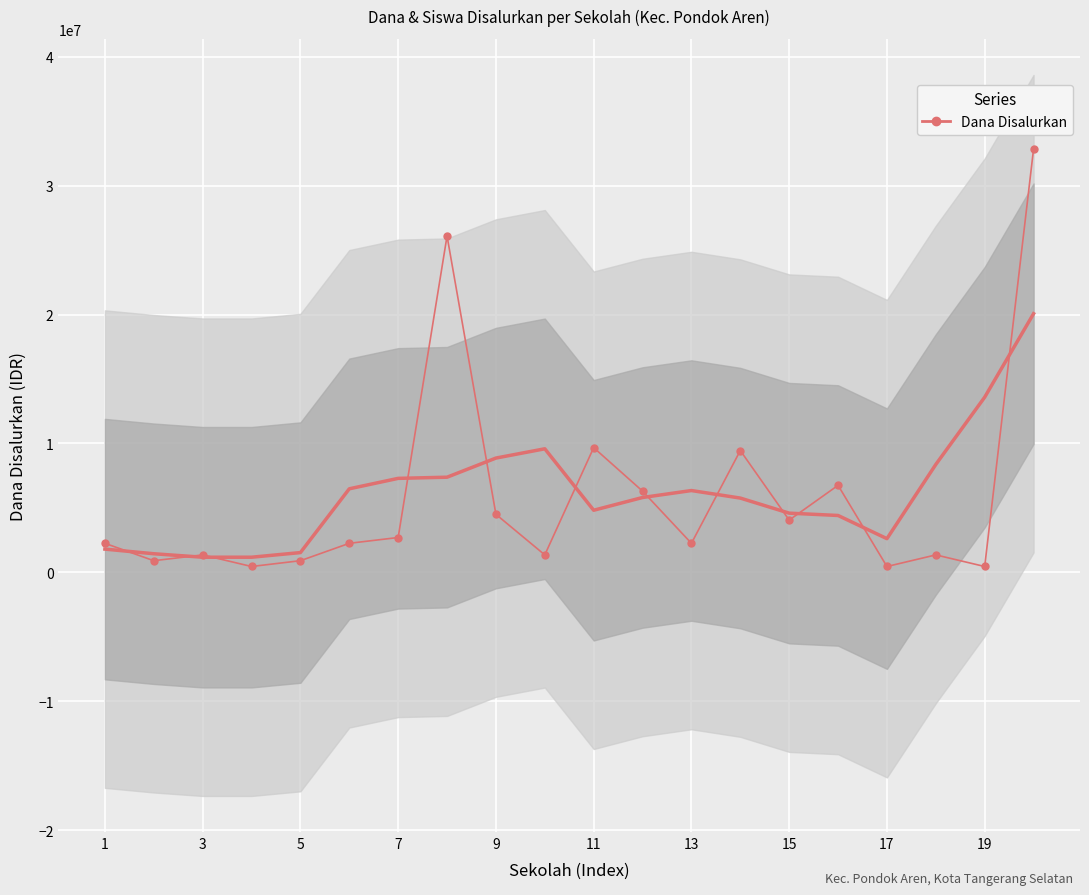

Reading right to left, what are all the values shown in this chart?

32850000	450000	1350000	450000	6750000	4050000	9450000	2250000	6300000	9675000	1350000	4500000	26100000	2700000	2250000	900000	450000	1350000	900000	2250000